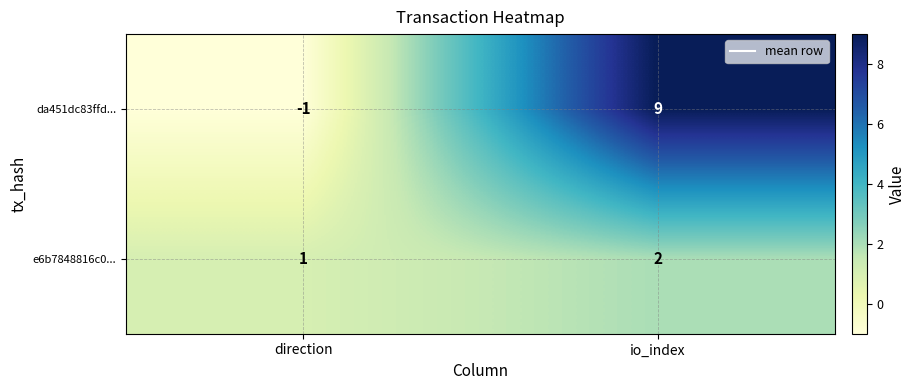

Rank the series by their maximum value, from lowest to highest.

e6b7848816c0..., da451dc83ffd...